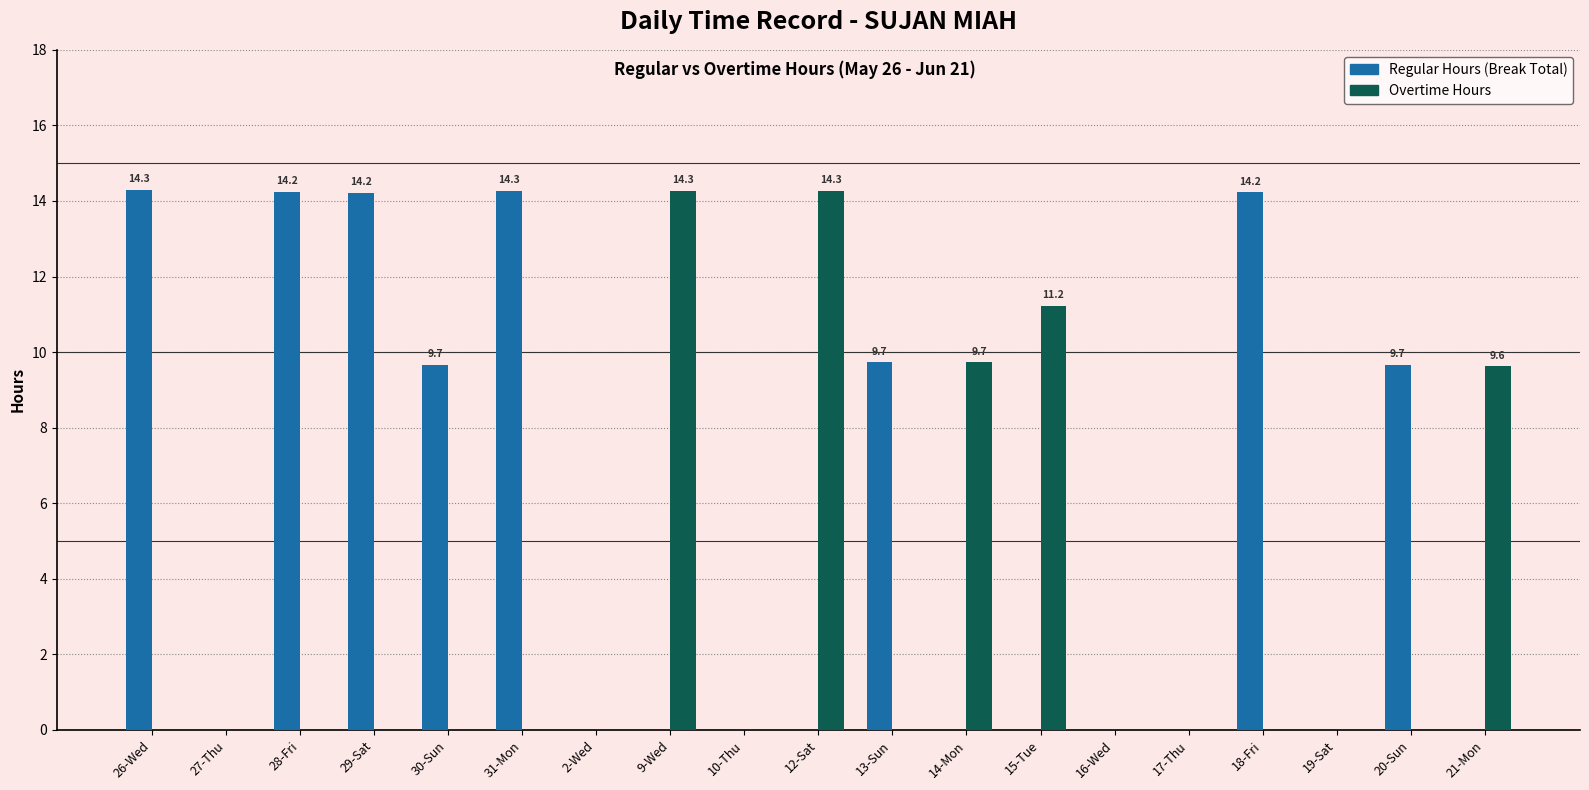

True or false: Regular Hours (Break Total) has a value of 14.2 at 18-Fri.

True